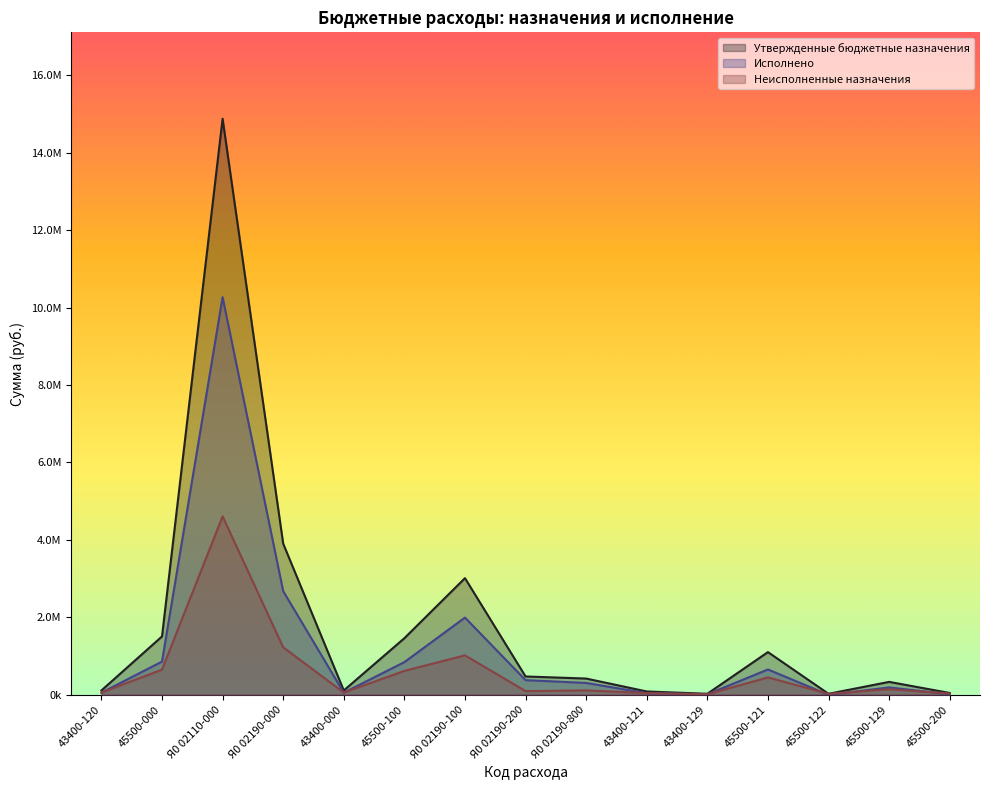

Is it true that Утвержденные бюджетные назначения equals 85400.0 at 43400-121?

True